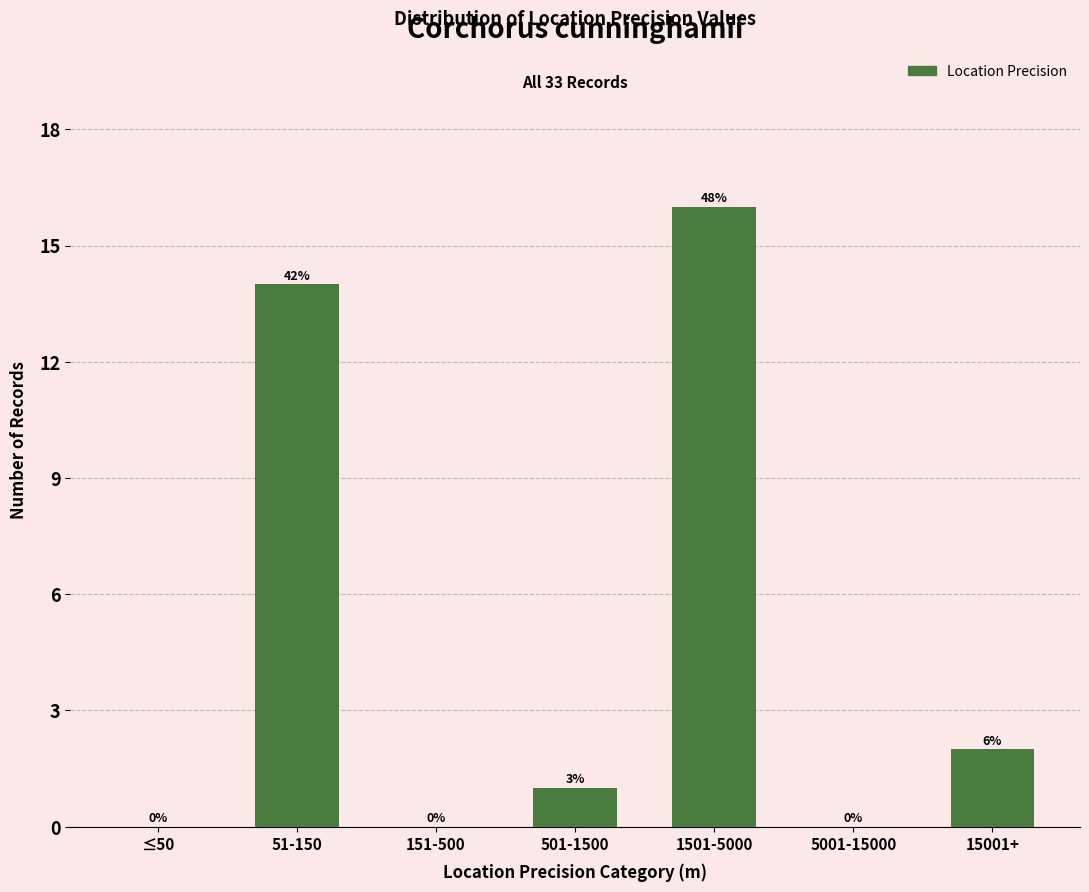

Are the bars horizontal?

No